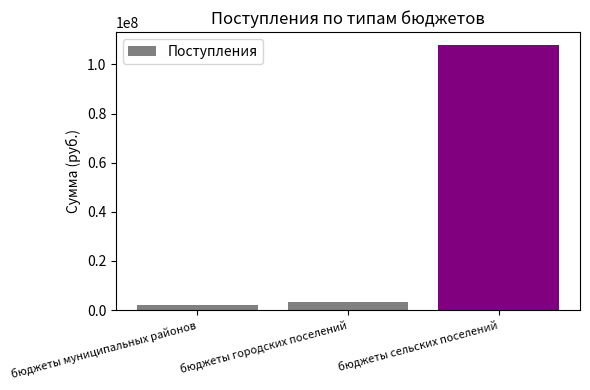

What is the average value?

37701401.6